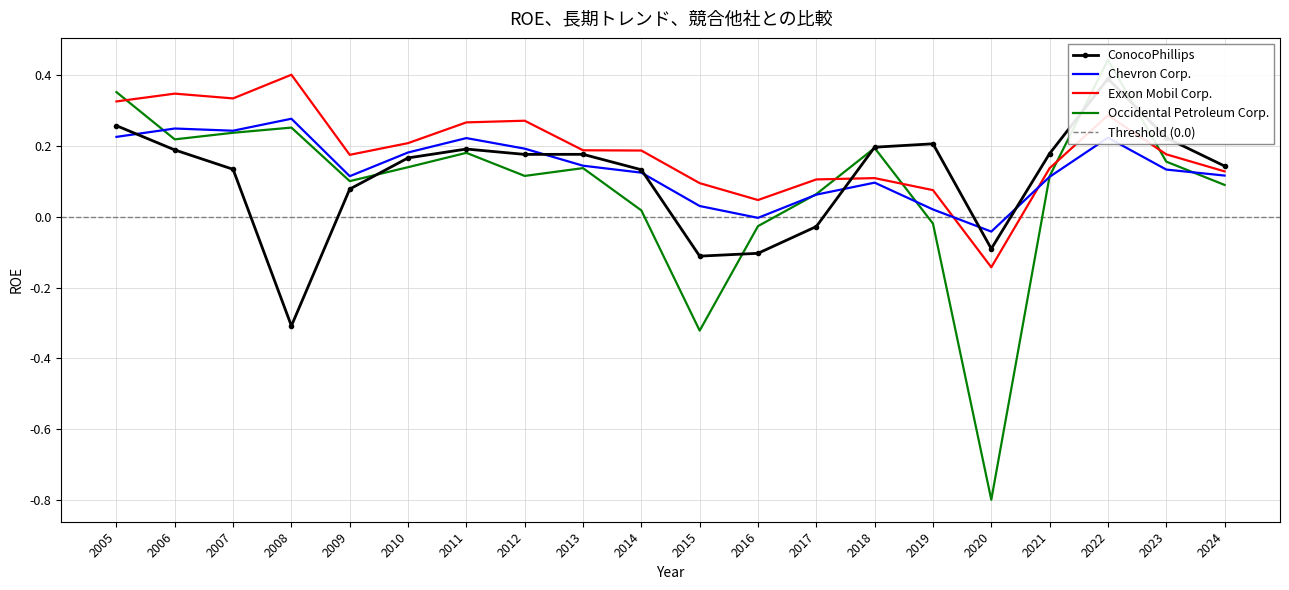

Count the number of data series in this chart.

4